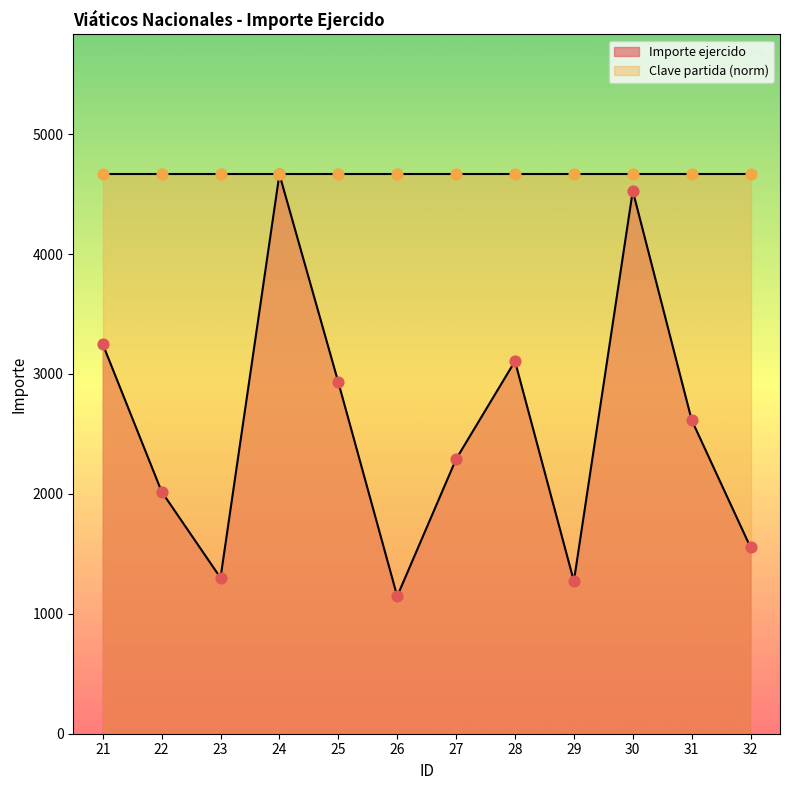

What is the change in value from 21 to 31?

-633.0